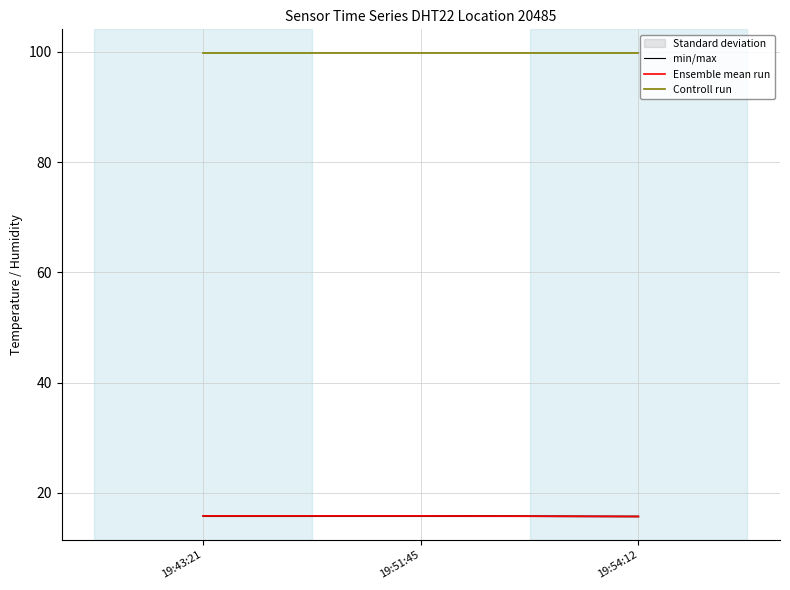

At which label does min/max reach its peak?

19:43:21